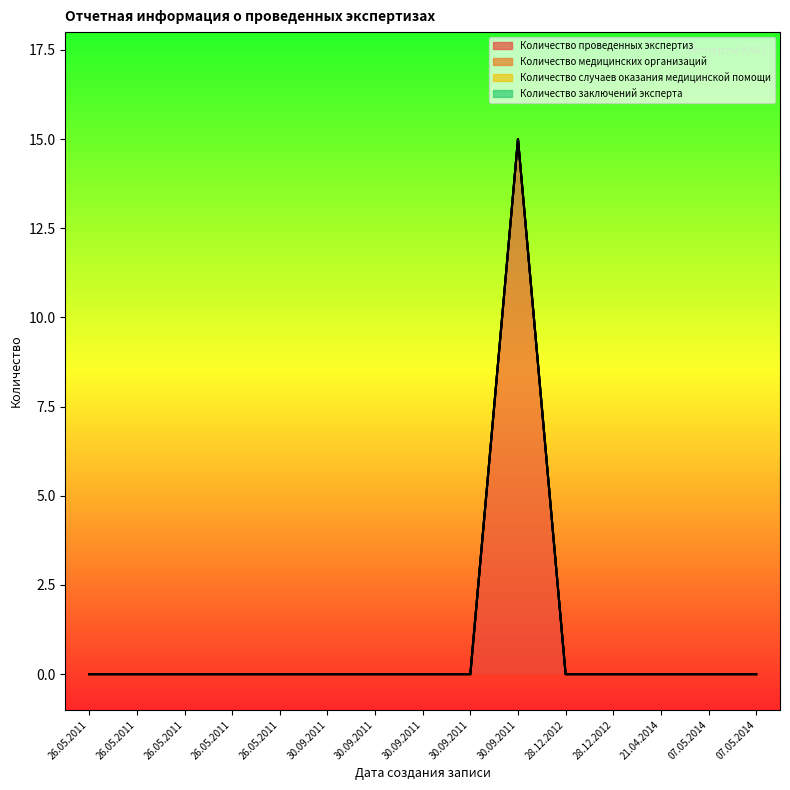

True or false: Количество медицинских организаций and Количество случаев оказания медицинской помощи intersect in this chart.

False